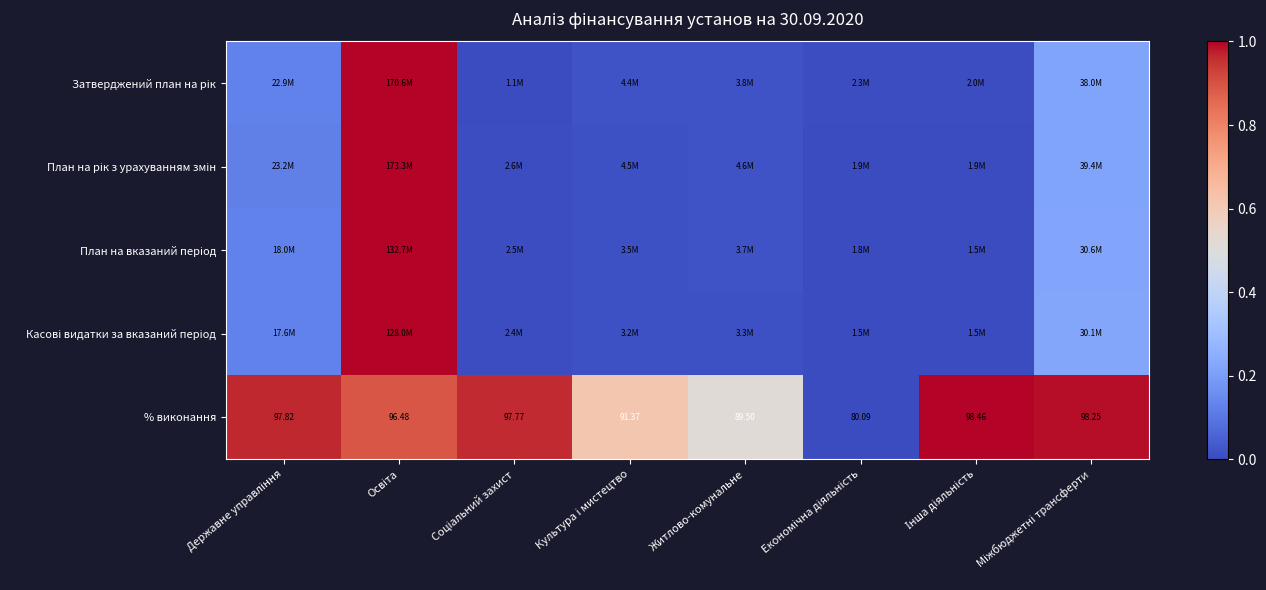

At which label is % виконання closest to 0?

Економічна діяльність